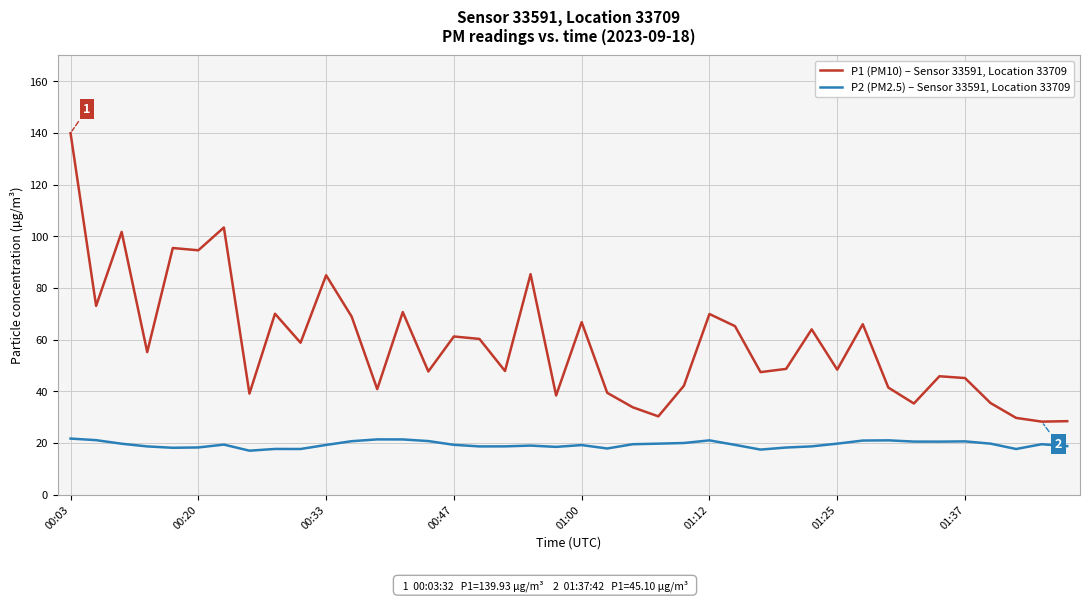

Rank the series by their average value, from highest to lowest.

P1 (PM10) – Sensor 33591, Location 33709, P2 (PM2.5) – Sensor 33591, Location 33709